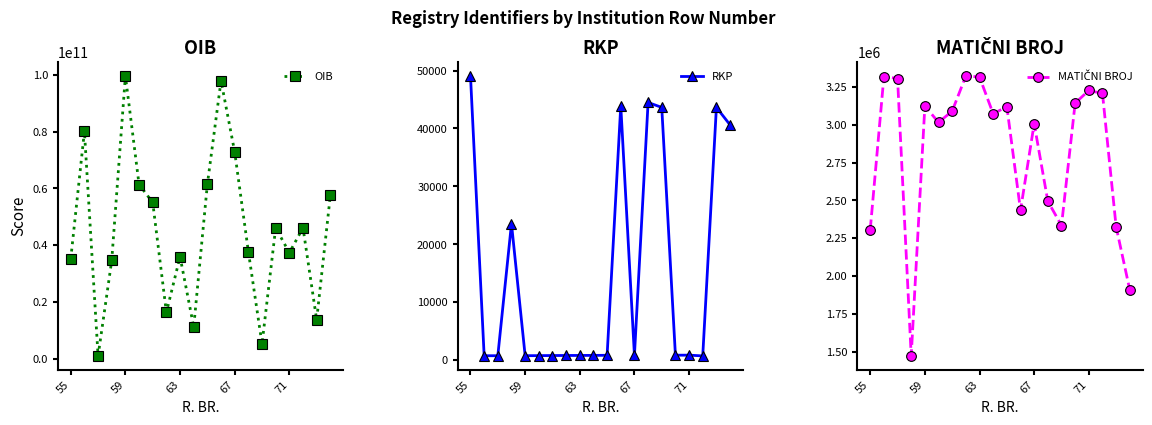

Count the number of data series in this chart.

3